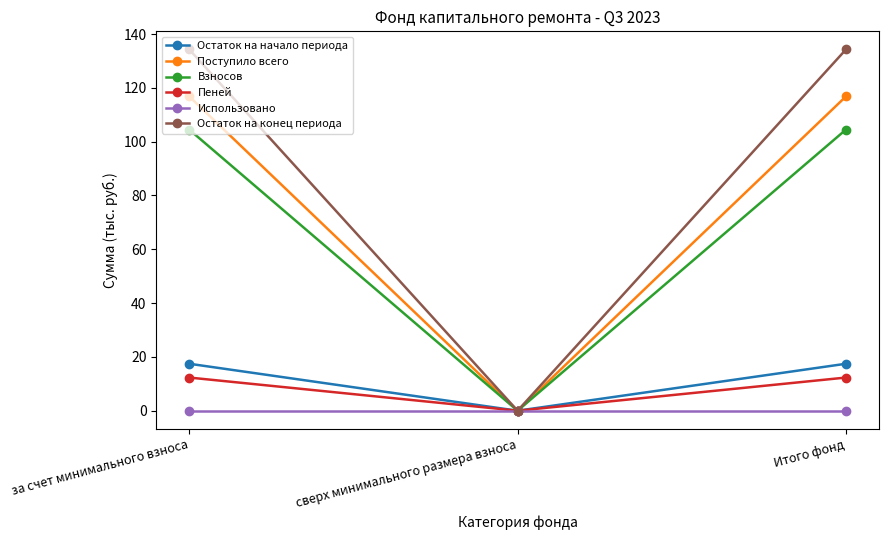

At which label does Поступило всего first exceed 116?

за счет минимального взноса